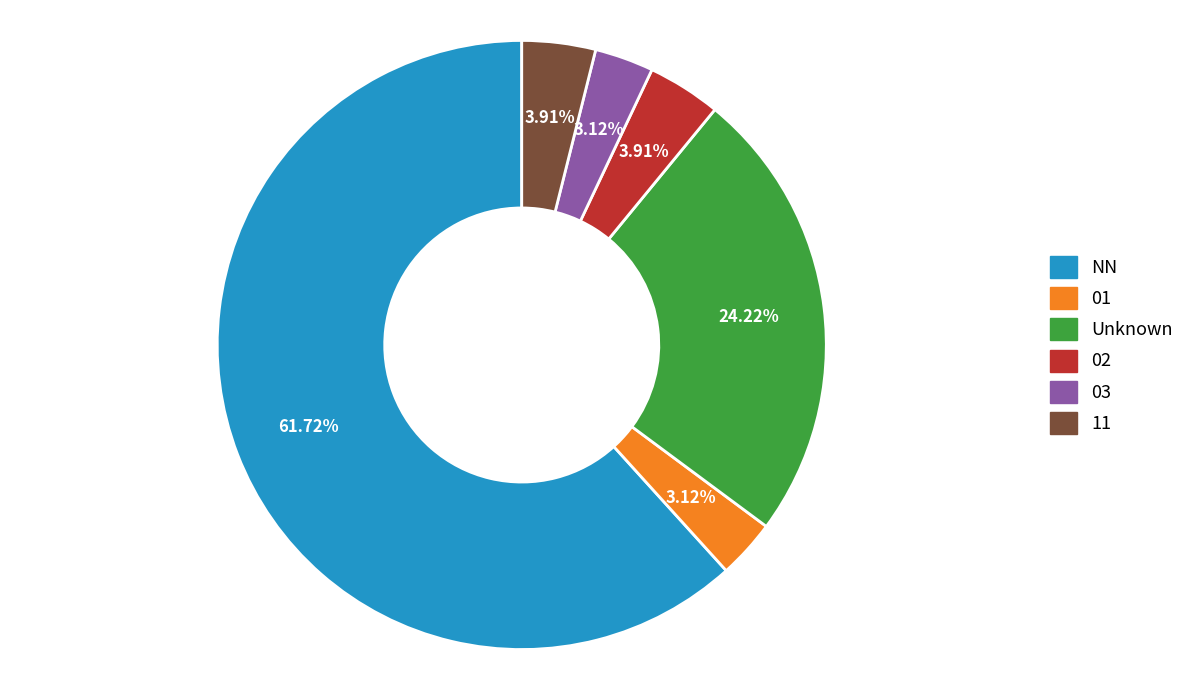

How many slices are in this pie chart?

6